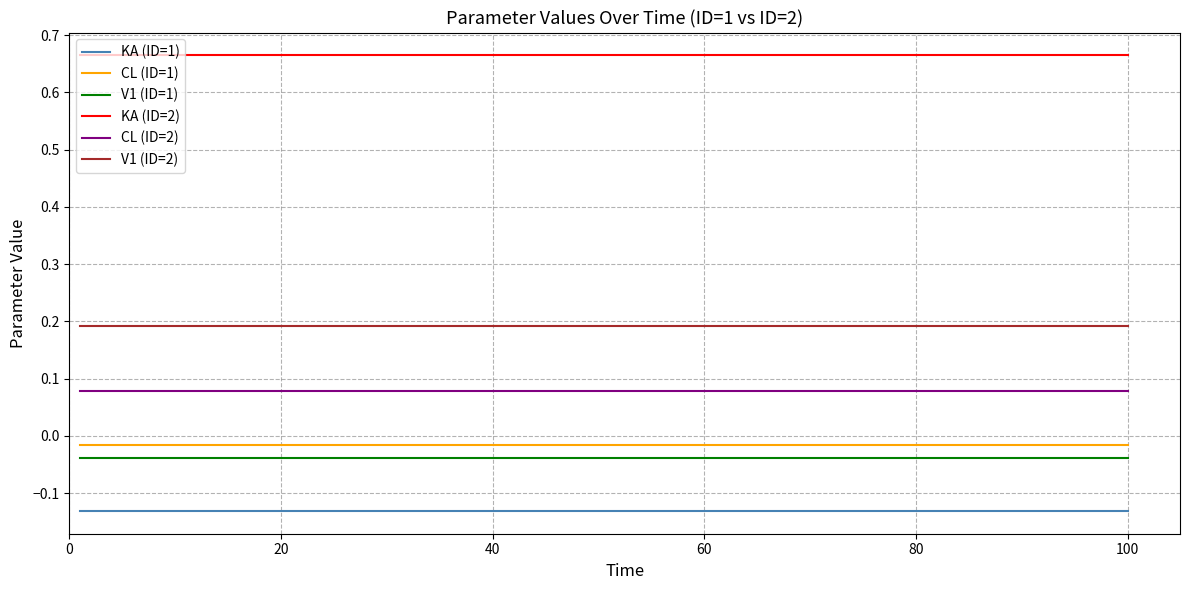

True or false: CL (ID=2) and CL (ID=1) cross at least once.

False